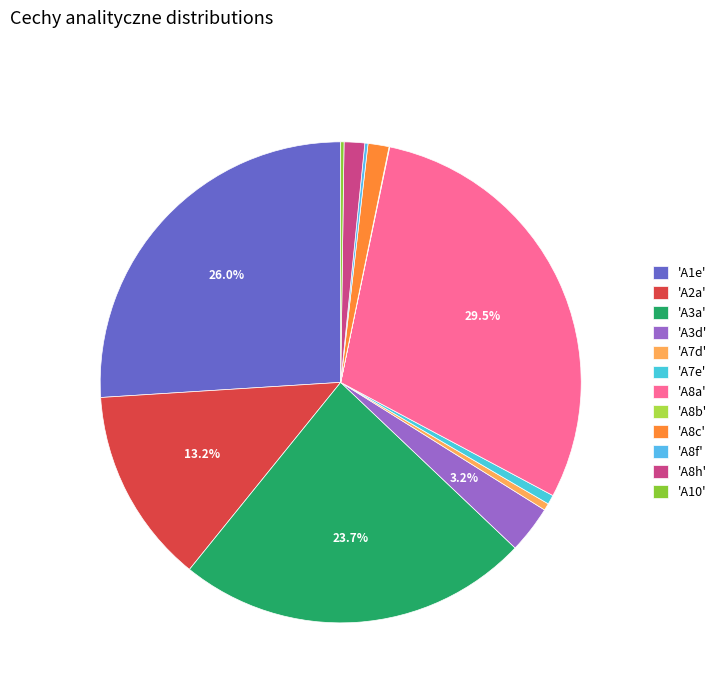

Is there any slice that represents more than half of the pie?

No